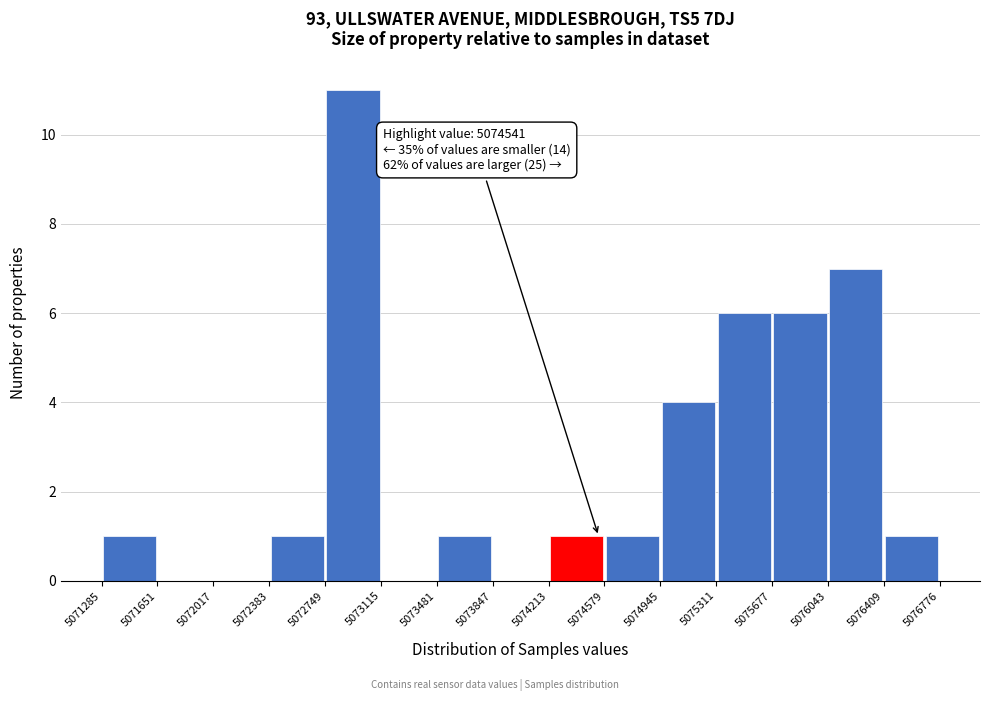

Over which range of the x-axis is the bar tallest?

5072749 to 5073115